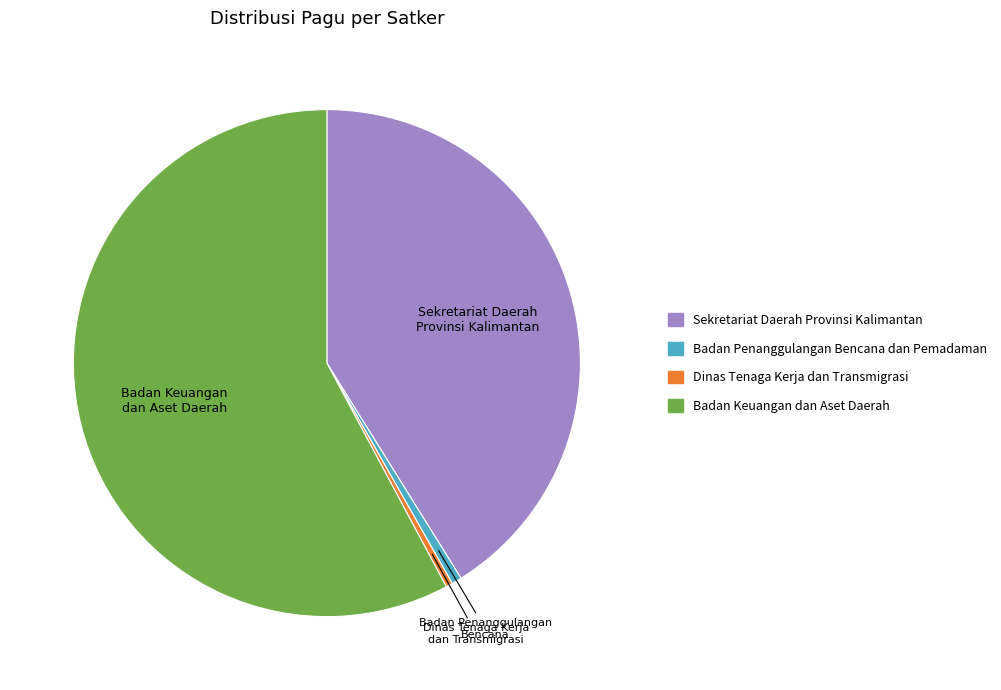

Is there any slice that represents more than half of the pie?

Yes